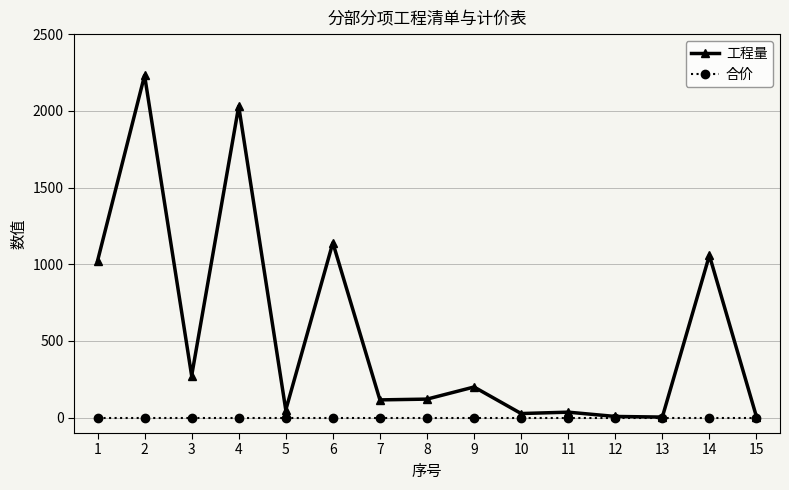

Between 3 and 12, which series saw the biggest shift?

工程量